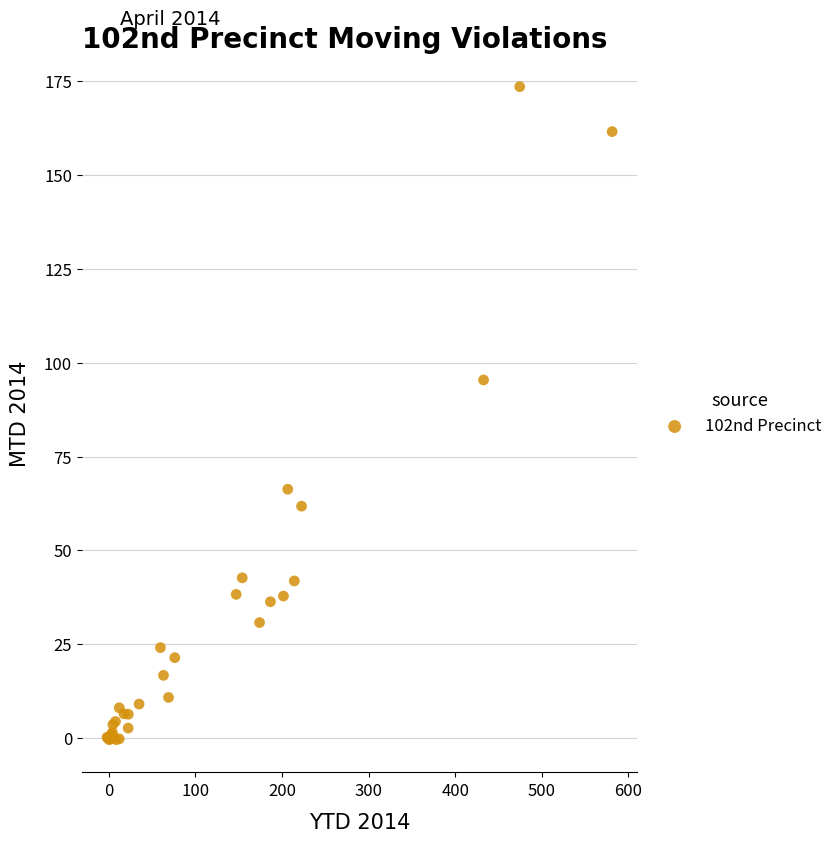

What Y value in the scatter plot is closest to 86?

95.4